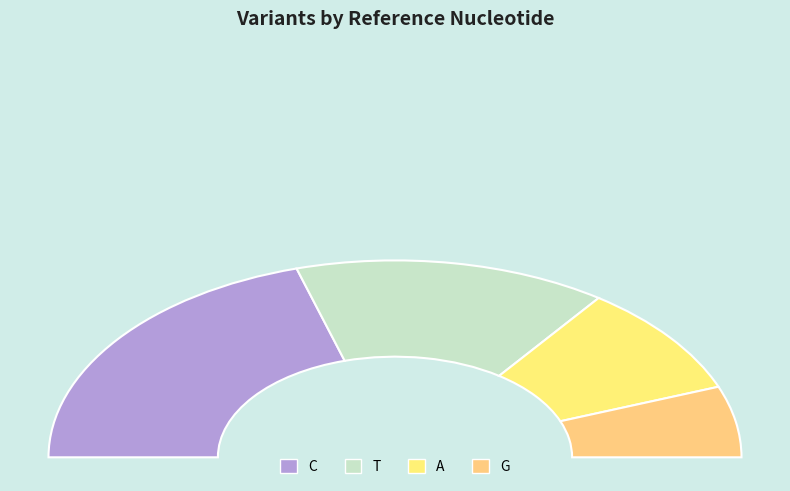

Combined, do A and C account for over 50%?

Yes